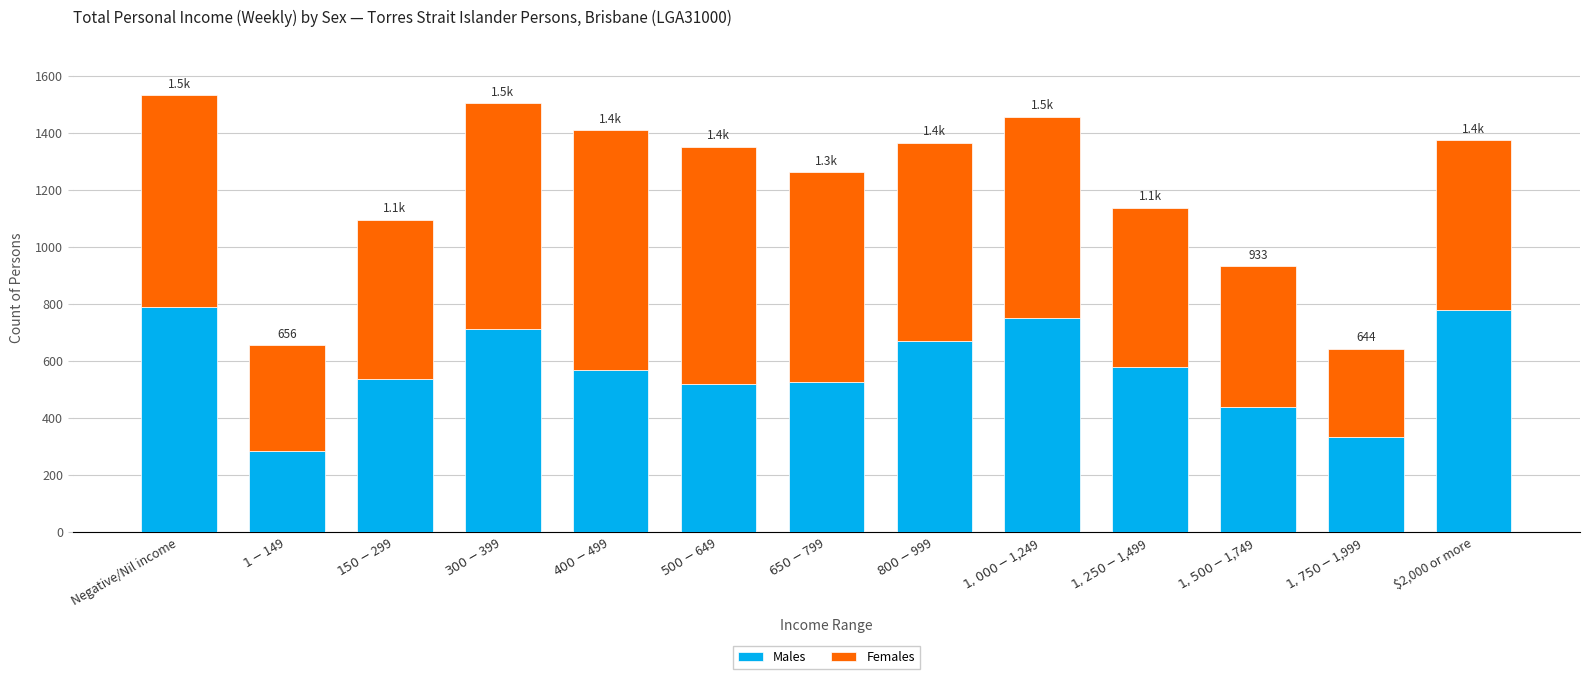

What is the sum of all Males values?

7496